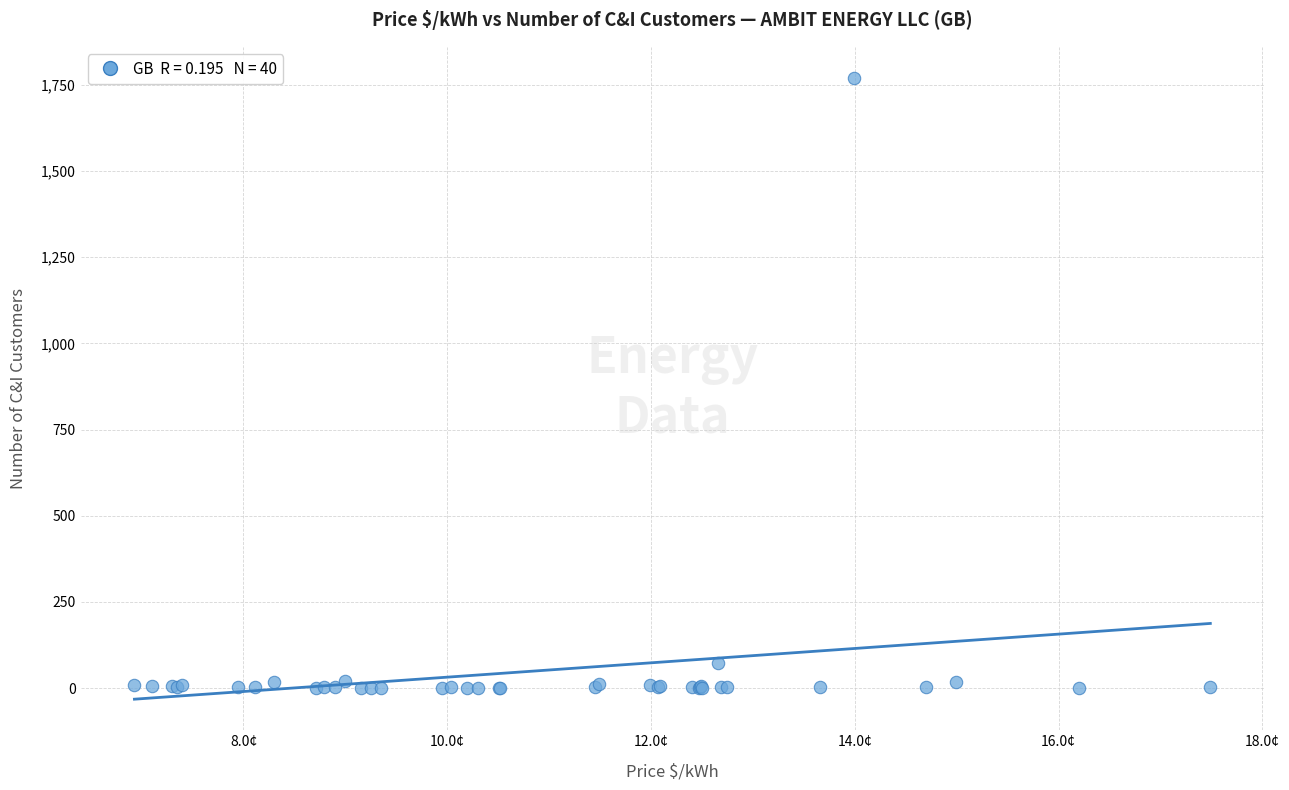

What Y value in the scatter plot is closest to 885?

72